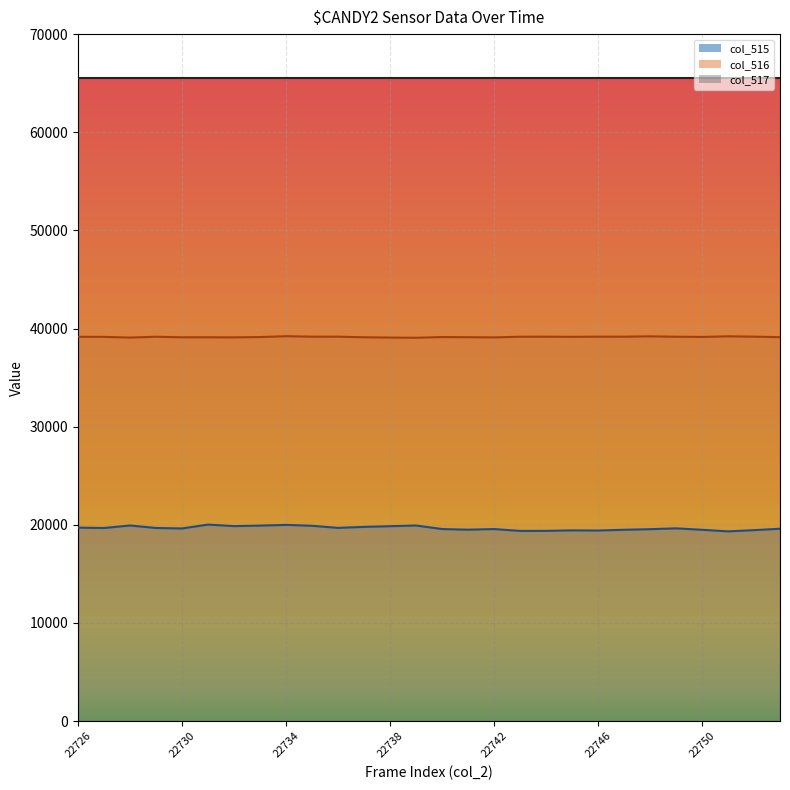

What is the difference between the maximum and minimum values in the col_516 series?

157